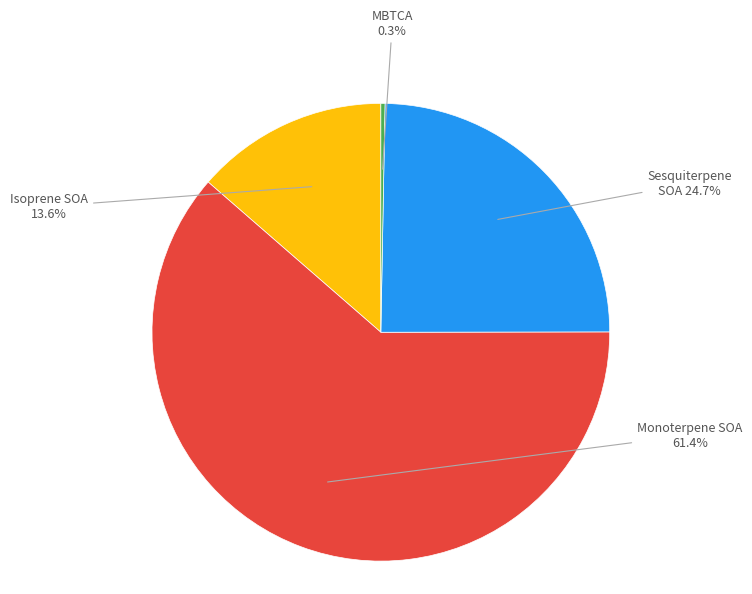

Is there a majority slice in this chart?

Yes